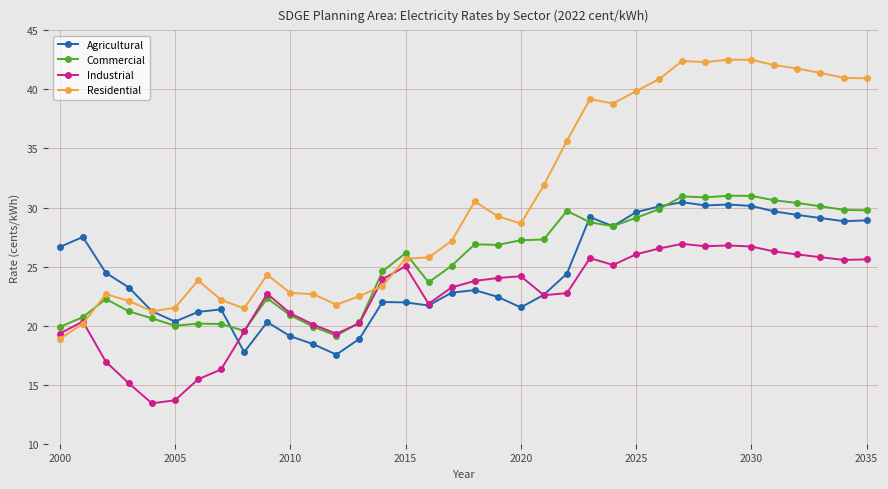

True or false: Industrial has more than 1 interior local peaks.

True